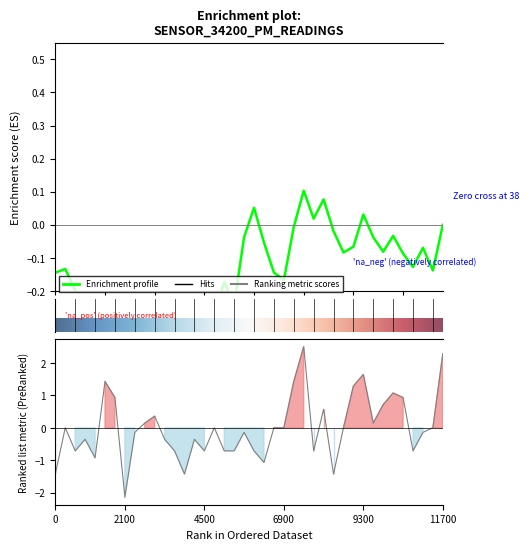

Is it true that the value at 22 is 0.0?

False